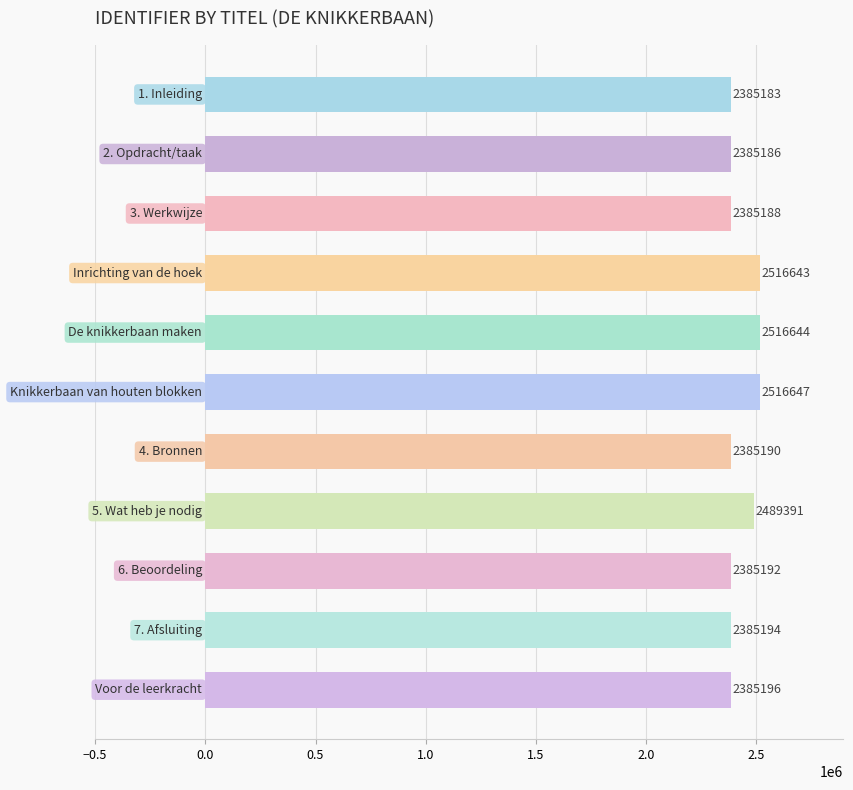

What is the minimum value shown in the chart?

2385183